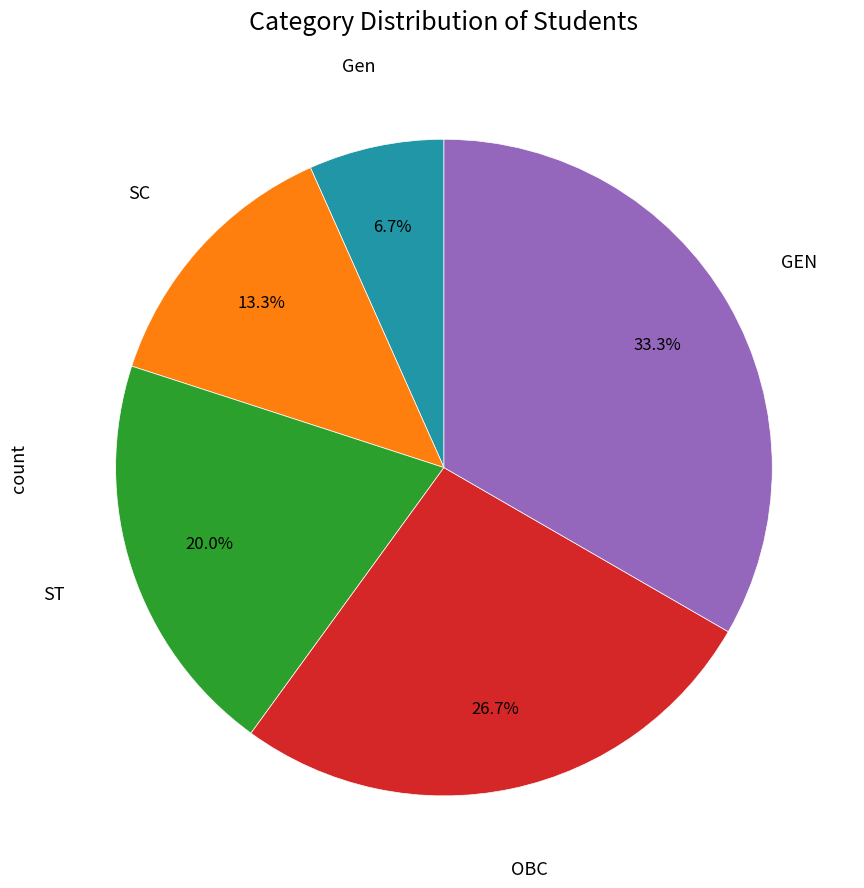

Does any single category account for the majority?

No